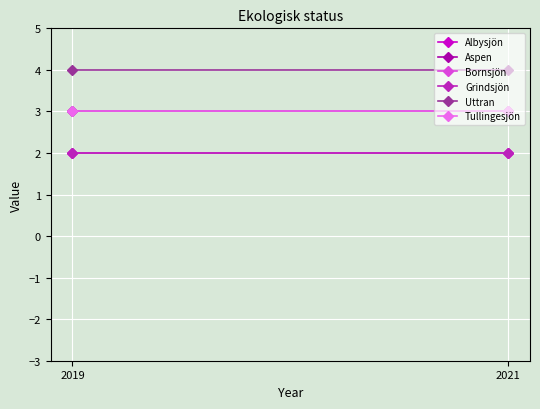

What is the value of the Tullingesjön point at the 2nd from the left?

3